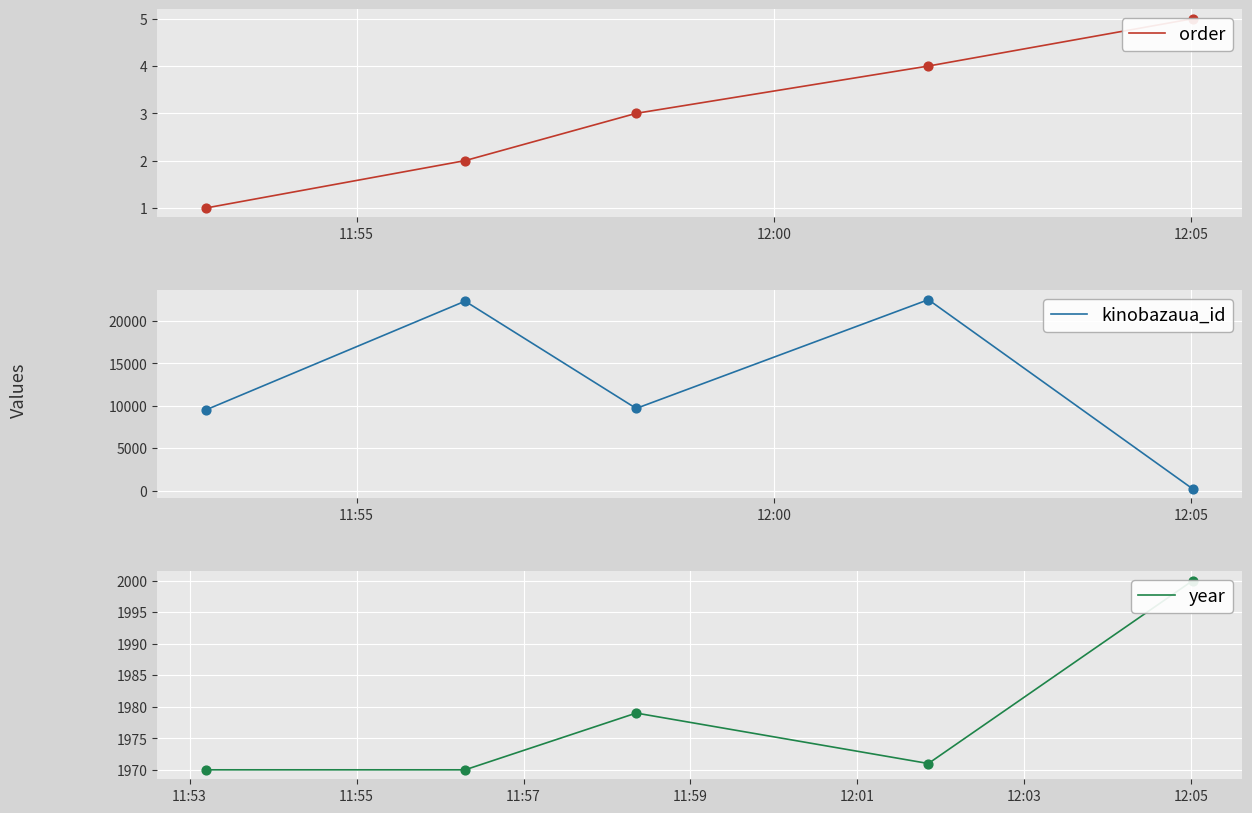

What is the total value across all series at 12:00?

24291